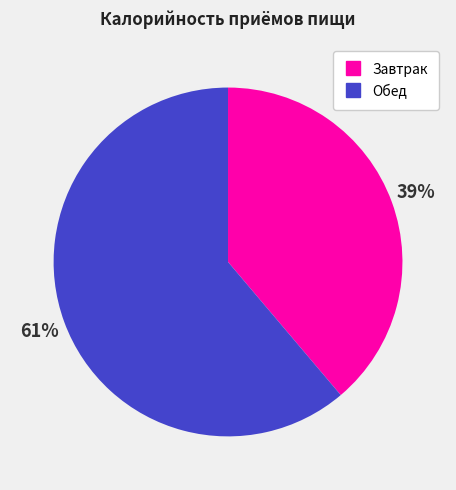

How many segments does this pie chart have?

2